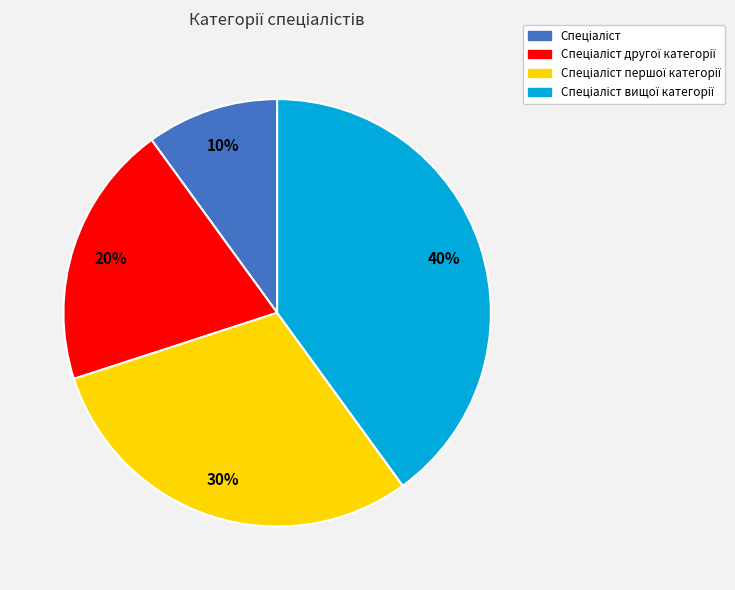

Is there a majority slice in this chart?

No